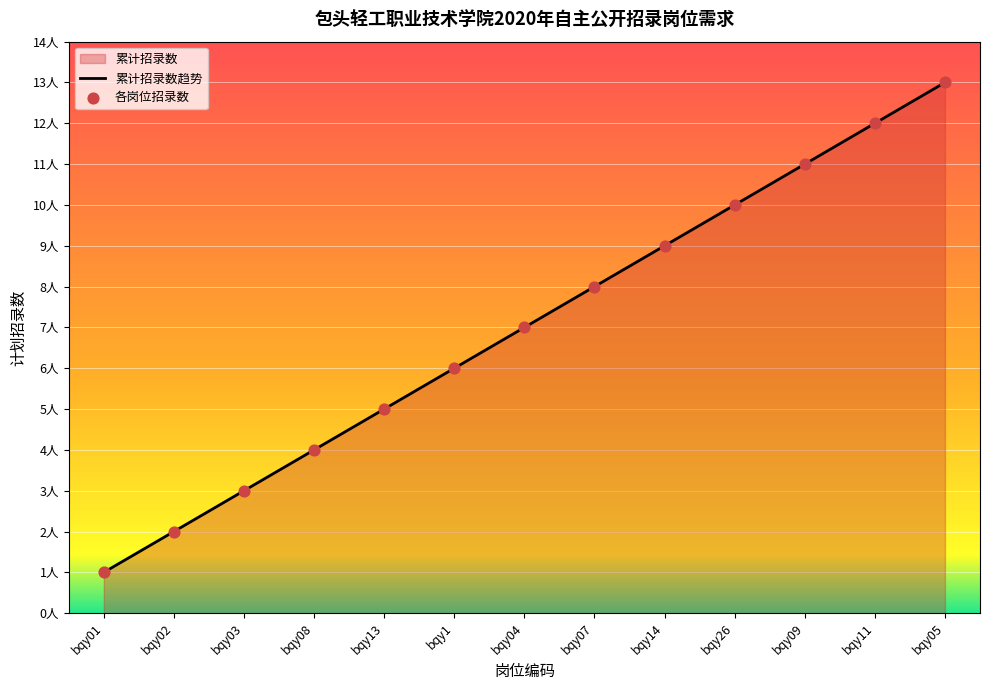

What is the total value across all series at bqy14?

18